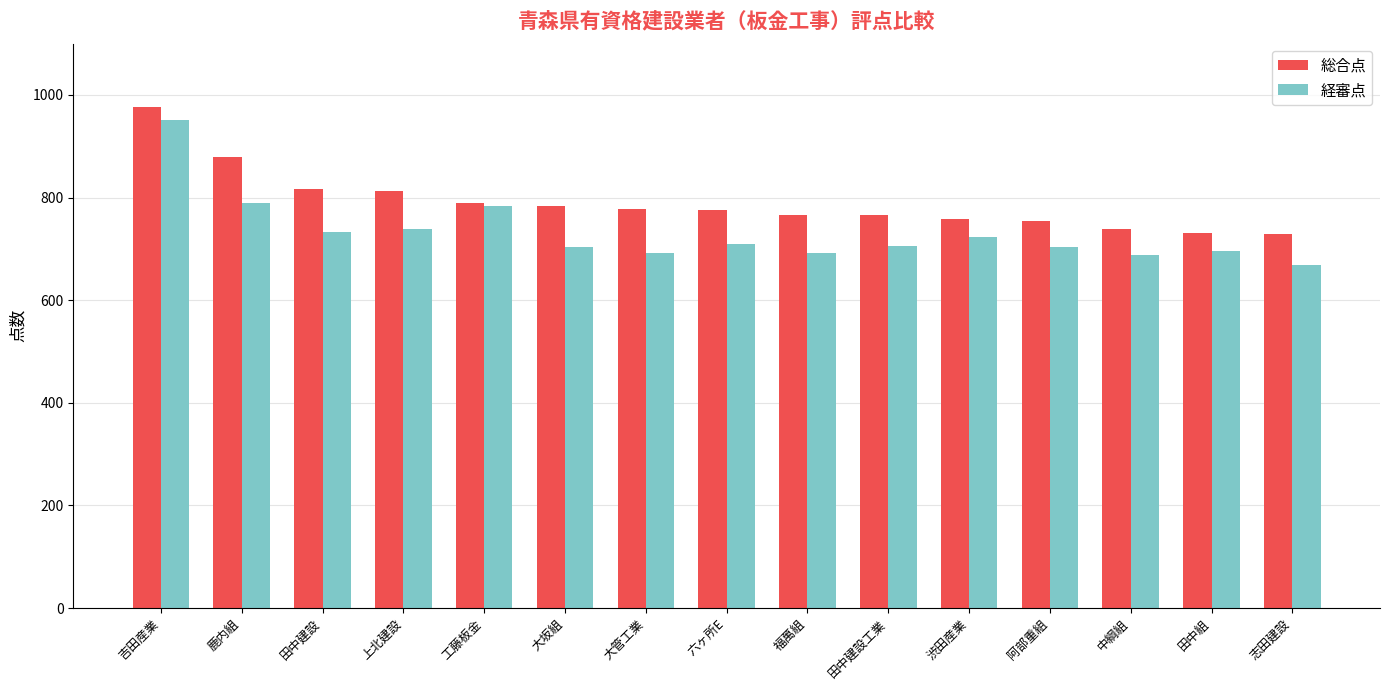

What is the minimum value for 経審点?

669